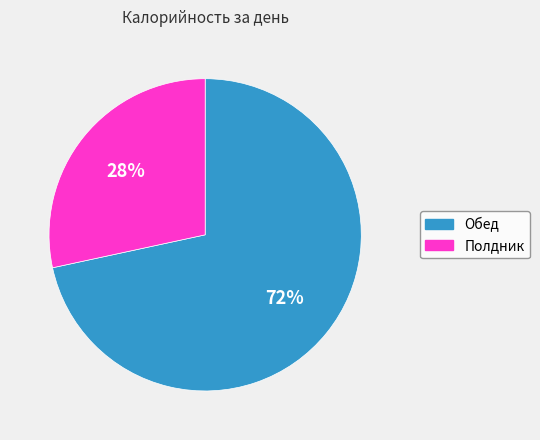

To the nearest percent, what is the average slice percentage?

50%